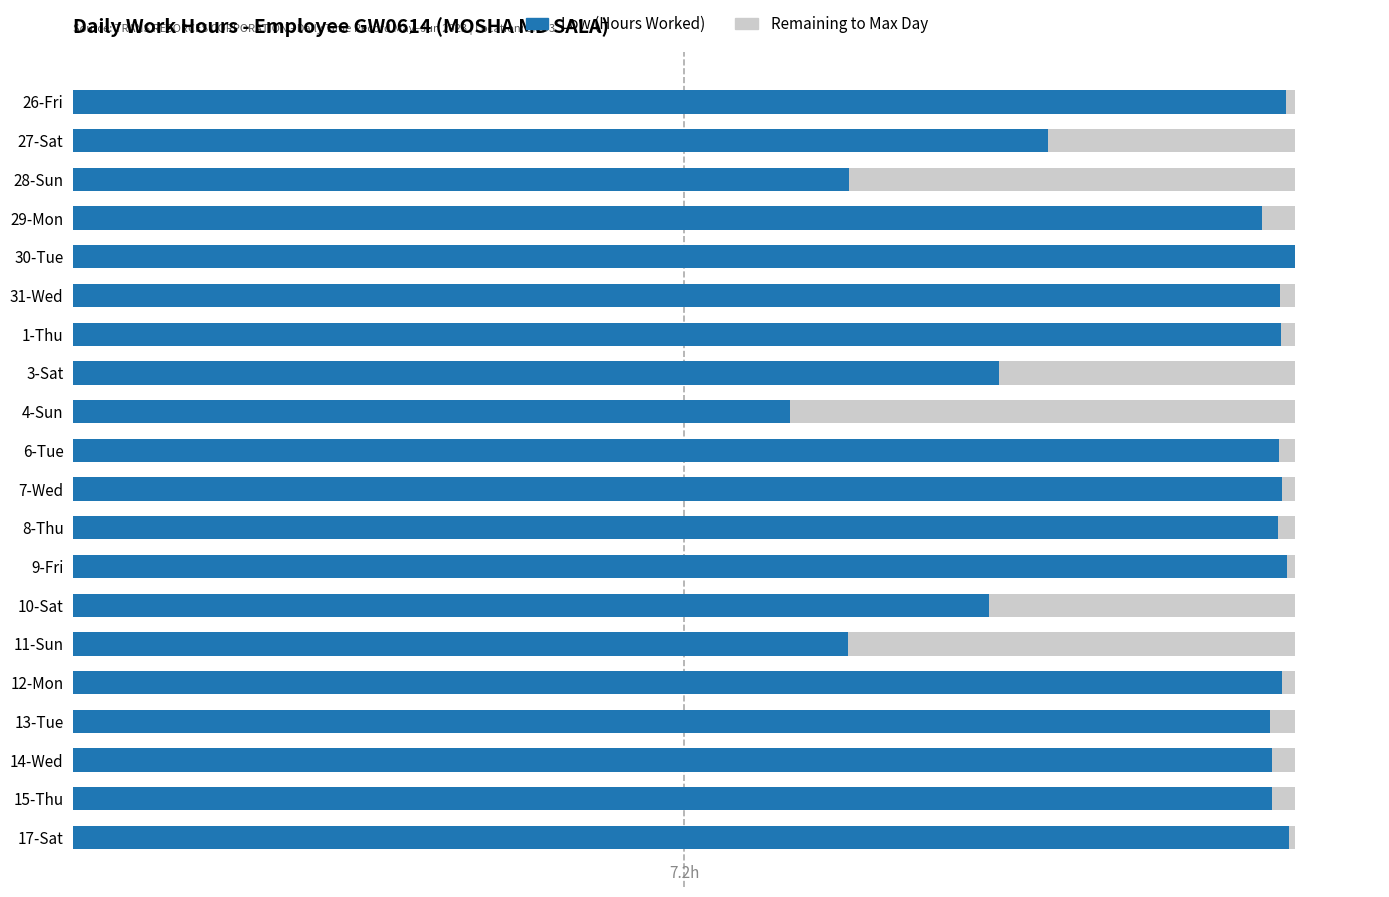

Does the chart contain any negative values?

No